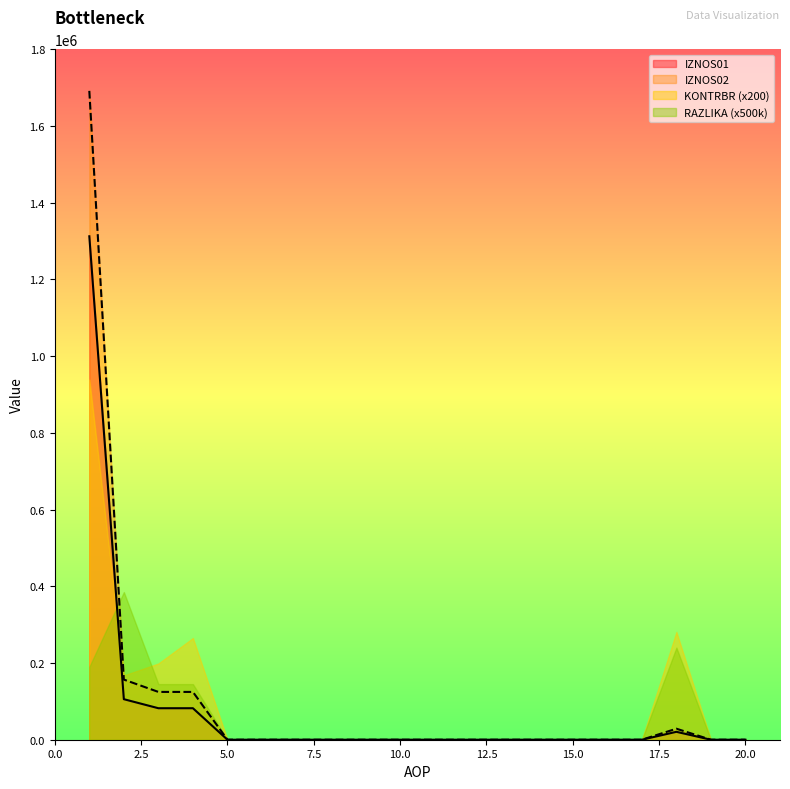

Reading left to right, extract all data points from this chart.

IZNOS01: 1312467.9	105657.7	82120.9	82120.9	0.0	0.0	0.0	0.0	0.0	0.0	0.0	0.0	0.0	0.0	0.0	0.0	0.0	20633.0	0.0	0.0
IZNOS02: 1691567.7	156793.5	124620.2	124620.2	0.0	0.0	0.0	0.0	0.0	0.0	0.0	0.0	0.0	0.0	0.0	0.0	0.0	28701.6	0.0	0.0